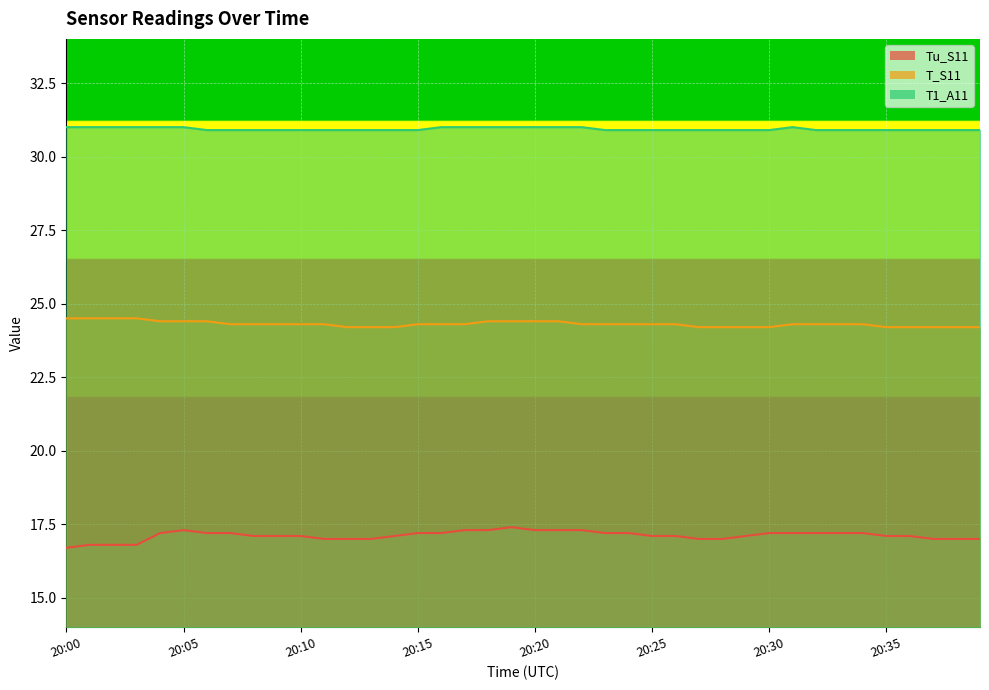

Rank the series by their average value, from highest to lowest.

T1_A11, T_S11, Tu_S11